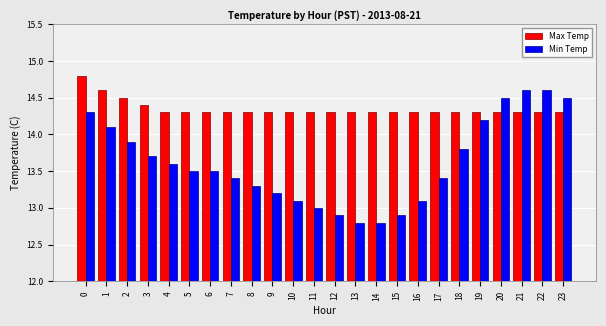

Is it true that Min Temp equals 14.5 at 20?

True